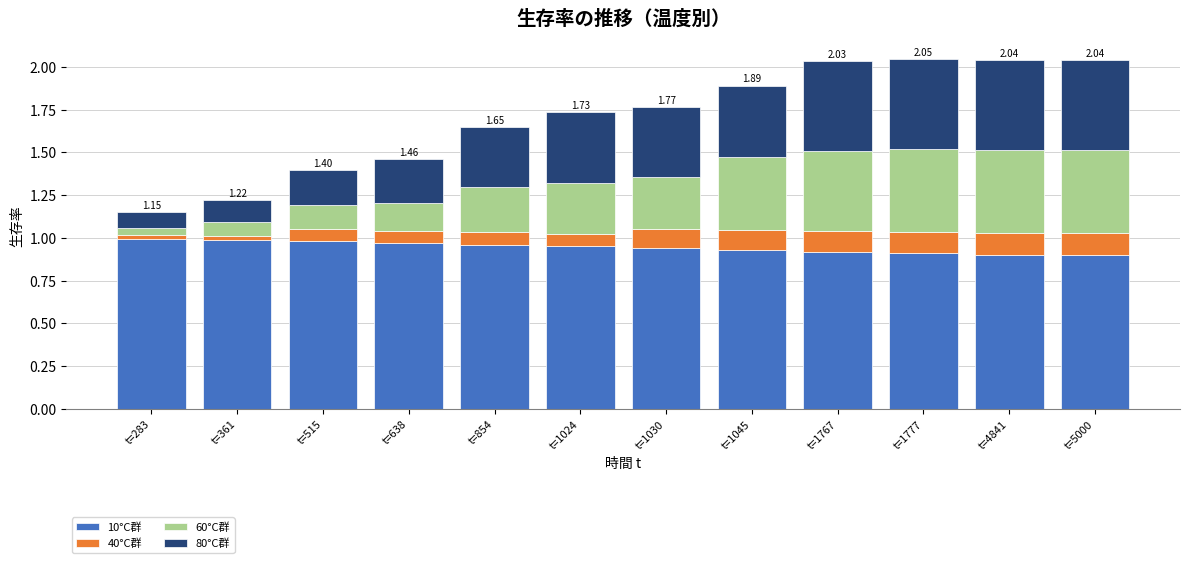

What is the total value across all series at t=1767?

2.0